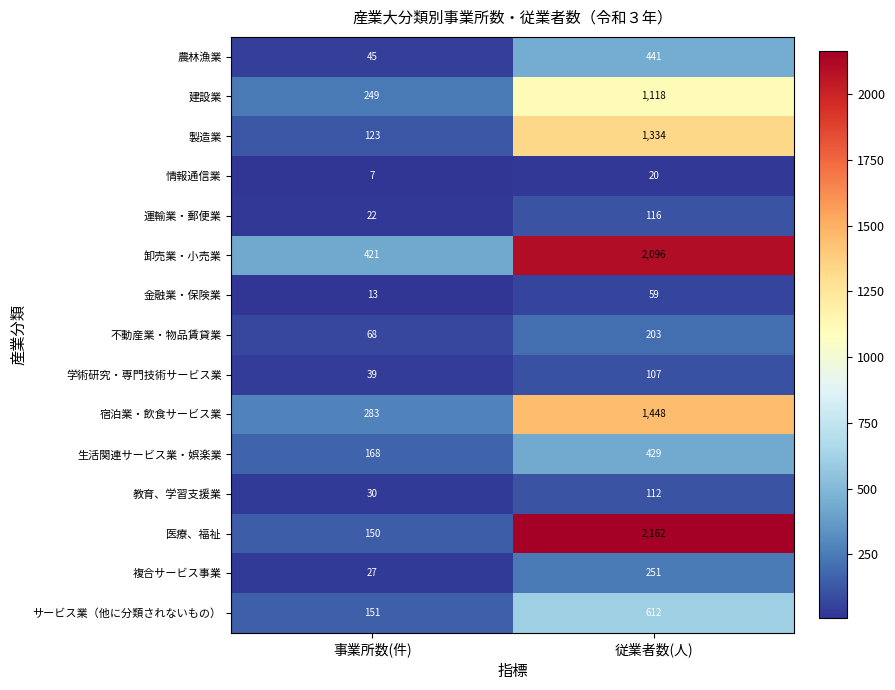

Count the number of categories in the chart.

2